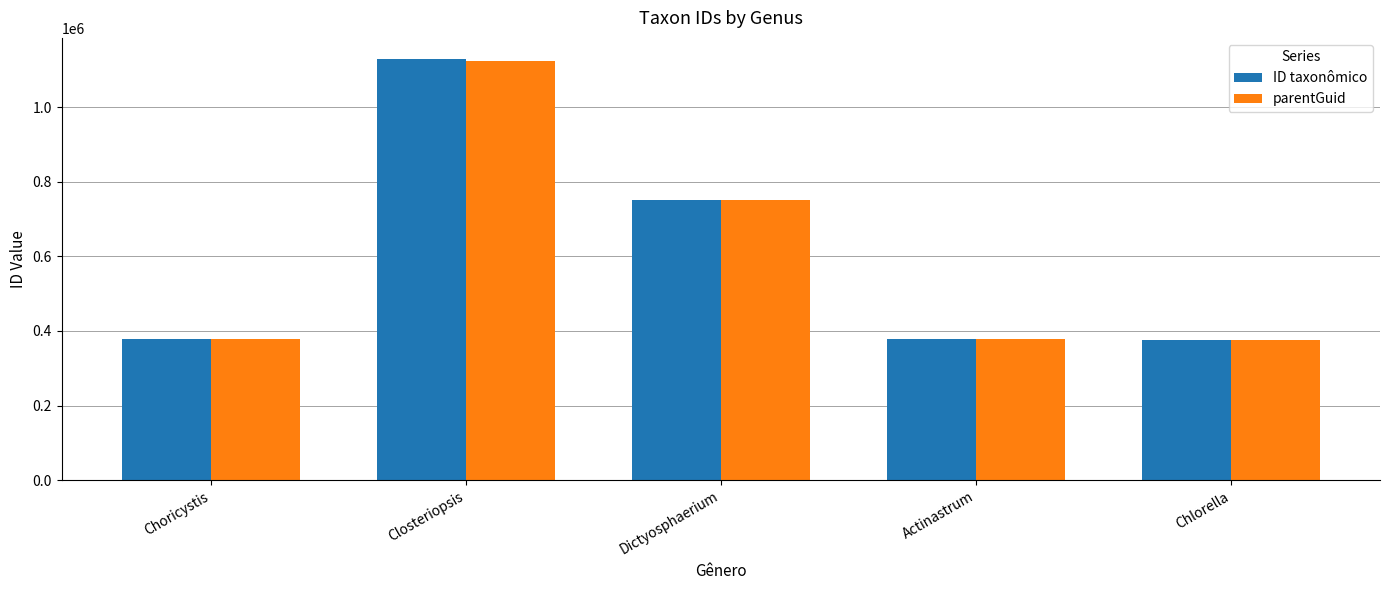

Count the number of data series in this chart.

2